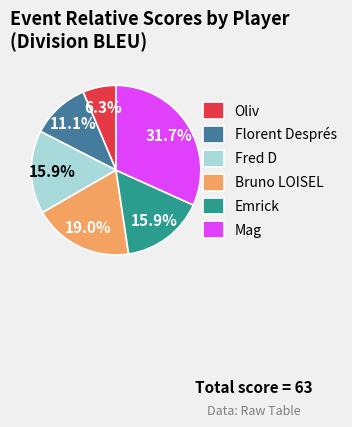

To the nearest percent, what percentage of the pie is Oliv?

6%